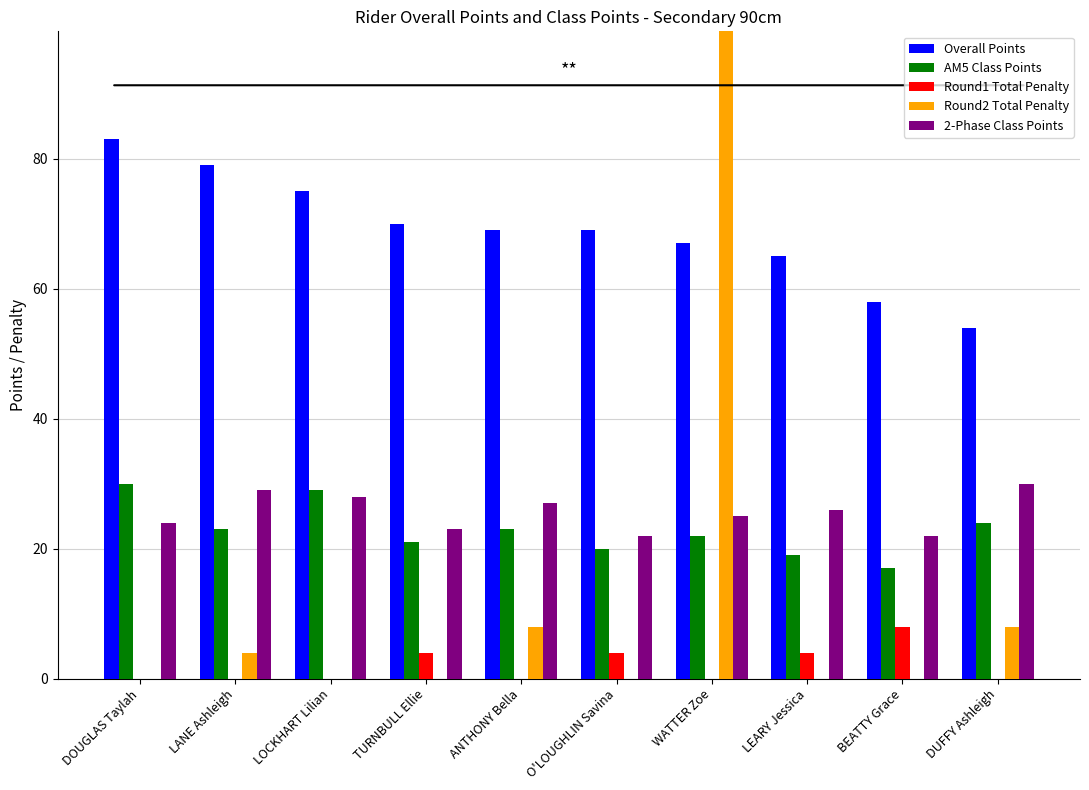

What is the highest value of the 2-Phase Class Points series?

30